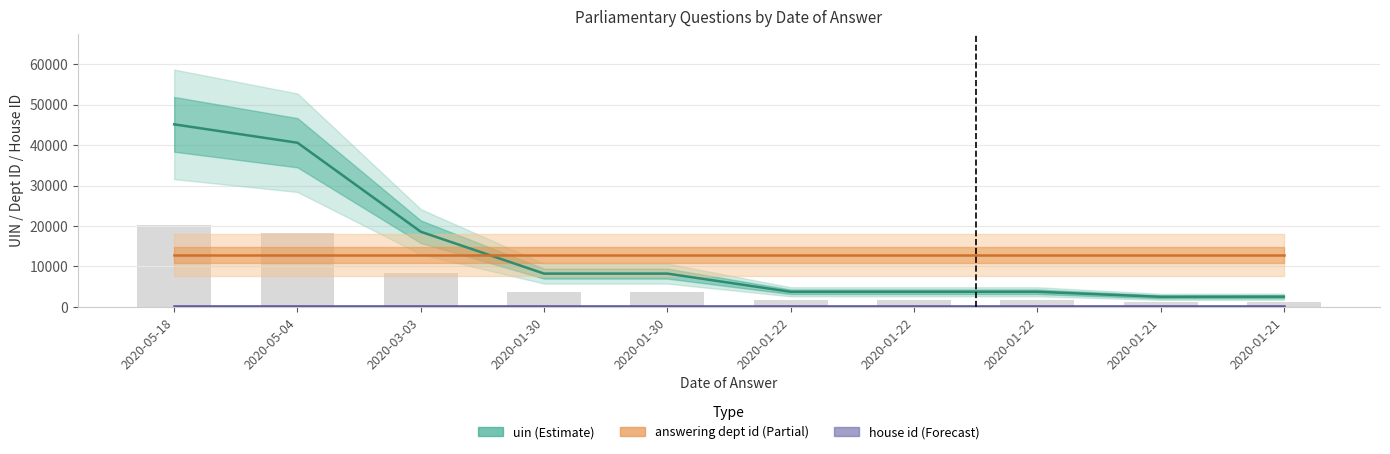

Between 2020-01-22 and 2020-01-22, which series saw the biggest shift?

uin